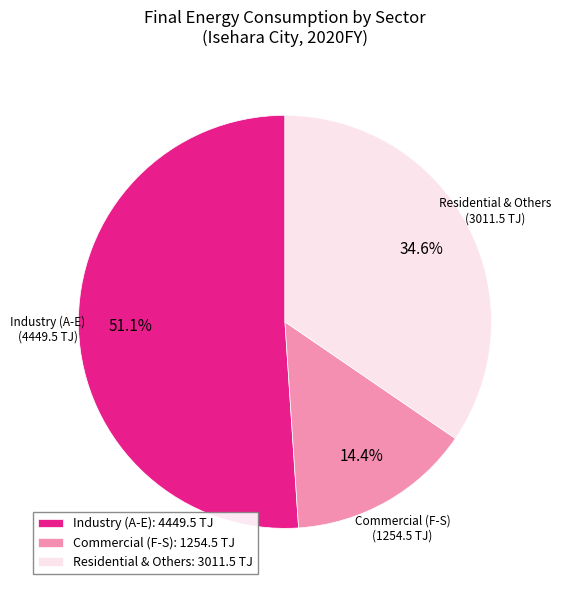

What is the smallest slice in the pie chart?

Commercial (F-S): 1254.5 TJ